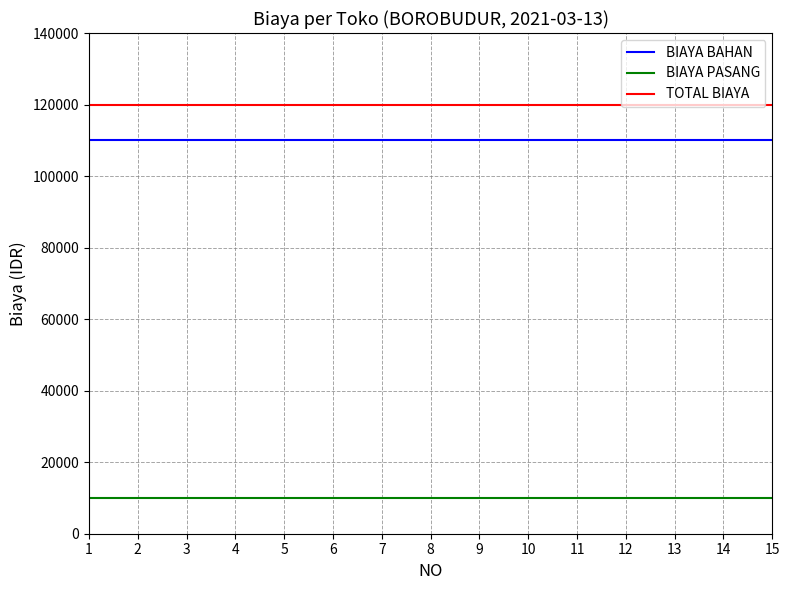

How many series are shown in this chart?

3